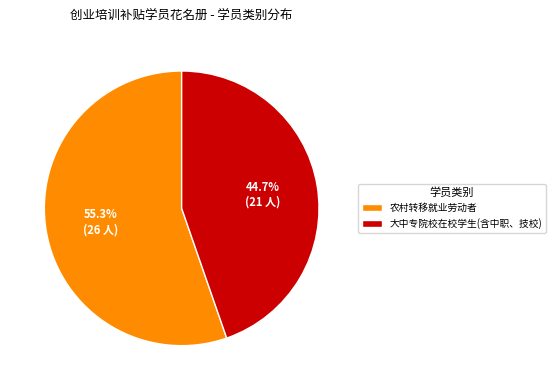

Which category accounts for the majority?

农村转移就业劳动者